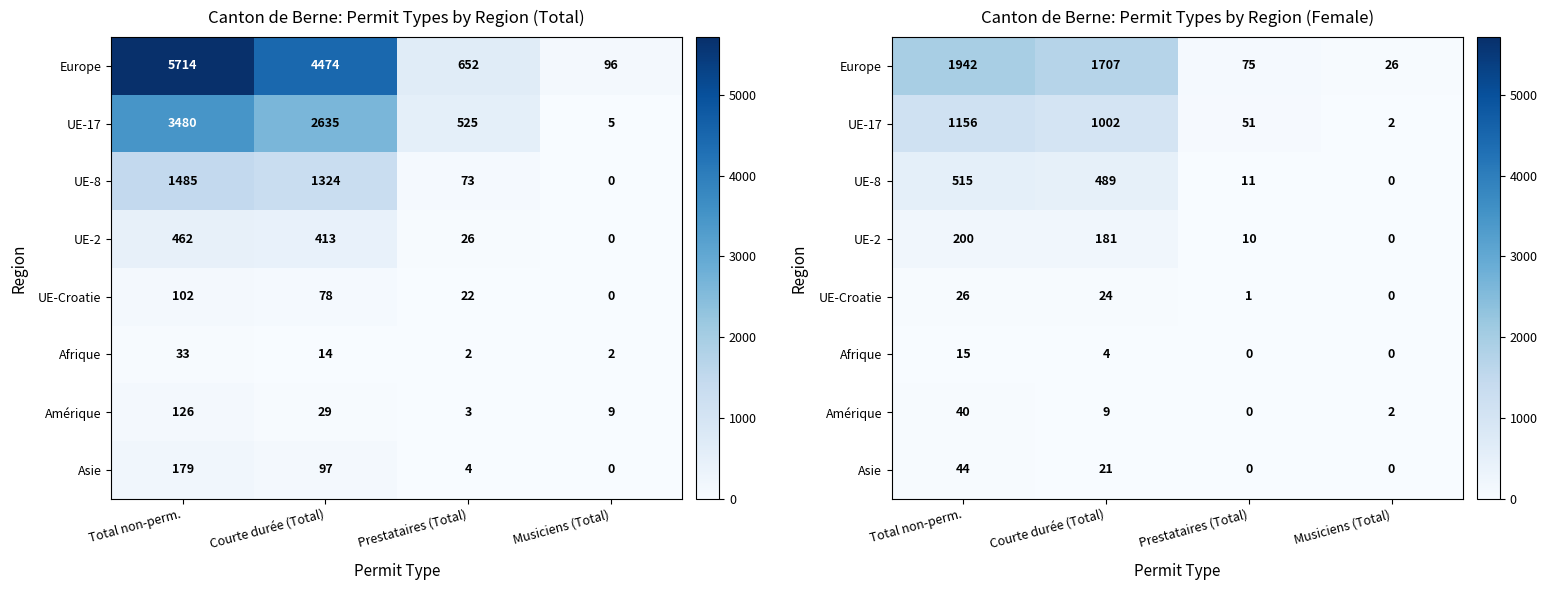

Which category has the lowest value across all series?

Musiciens (Total)